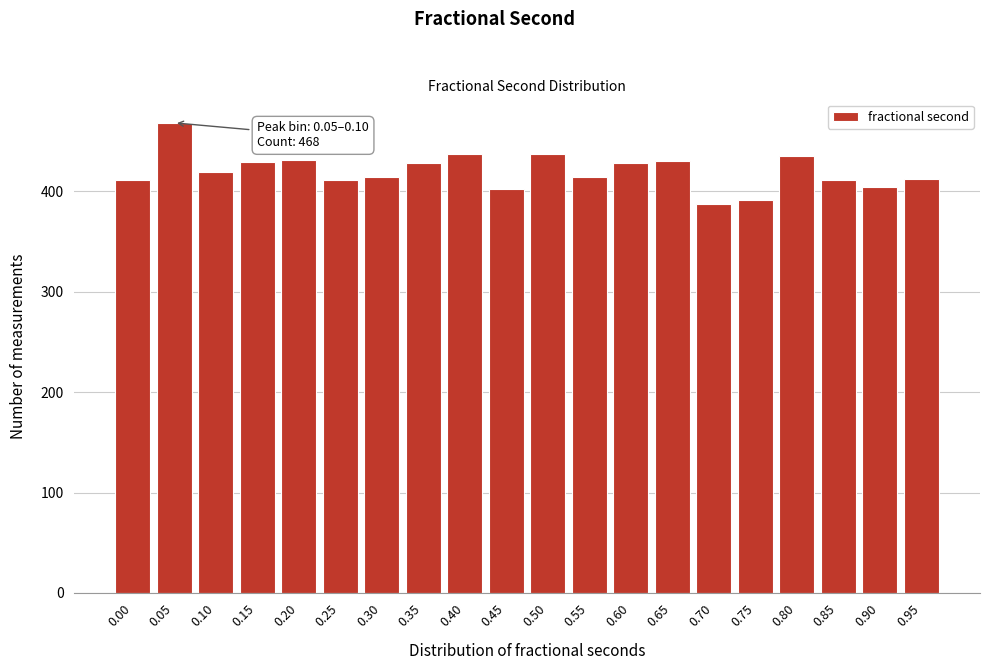

What is the average value?

420